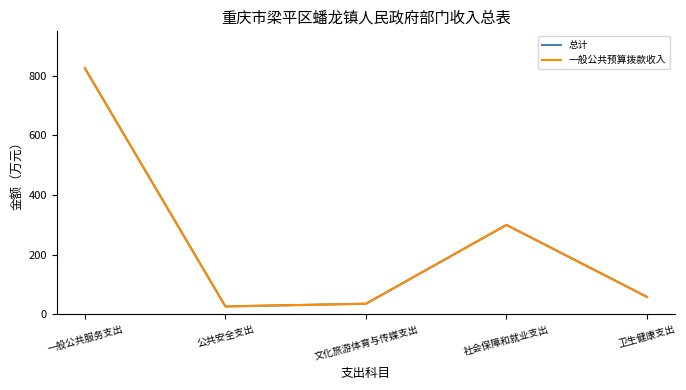

Does the chart have visible grid lines?

No